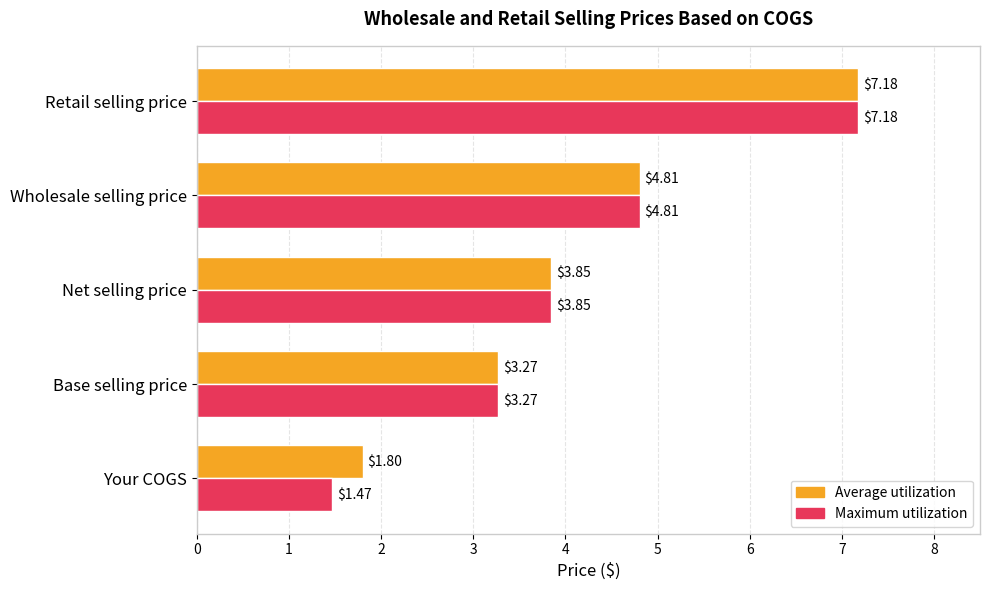

Rank the series by their average value, from lowest to highest.

Maximum utilization, Average utilization